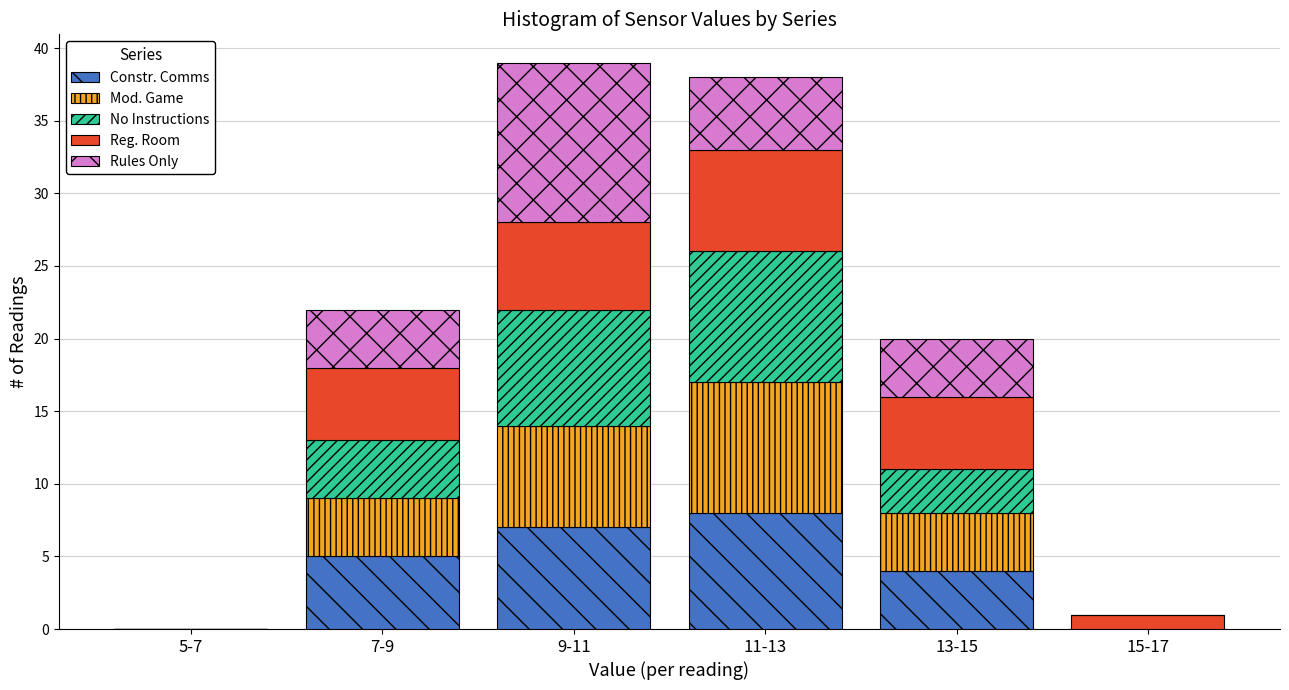

Reading right to left, list the values for the Constr. Comms series.

15-17=0	13-15=4	11-13=8	9-11=7	7-9=5	5-7=0